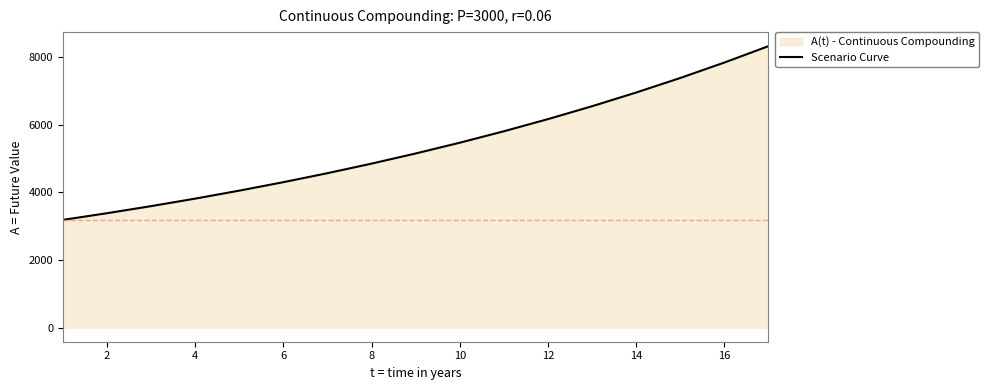

How many data points are less than 5148?

8